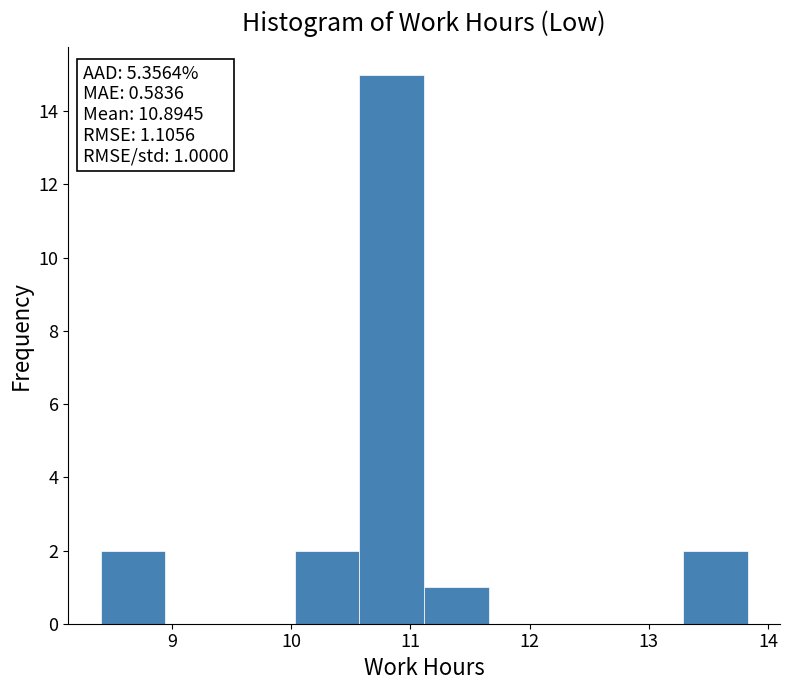

Over which range of the x-axis is the bar tallest?

10.6 to 11.1